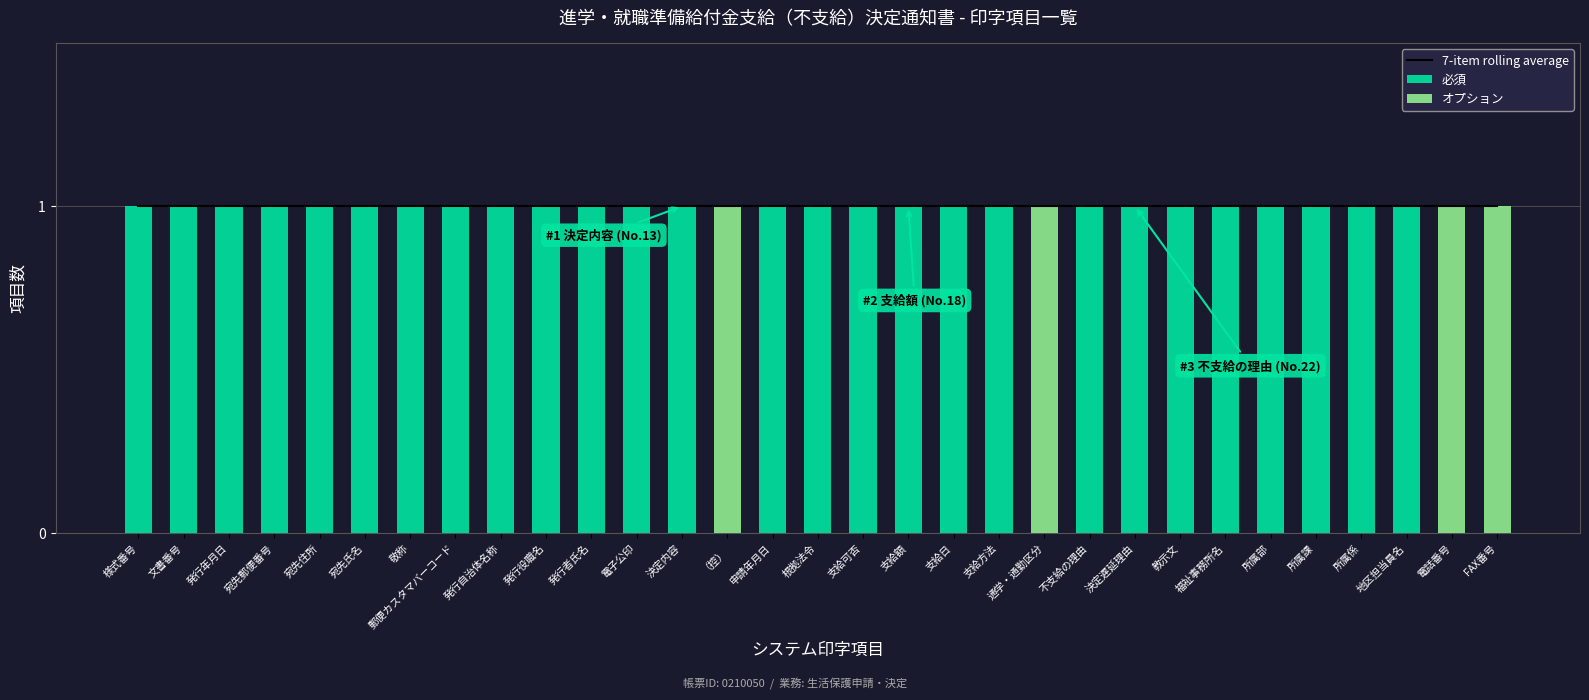

What is the sum of the 7-item rolling average values at 発行者氏名 and （控）?

2